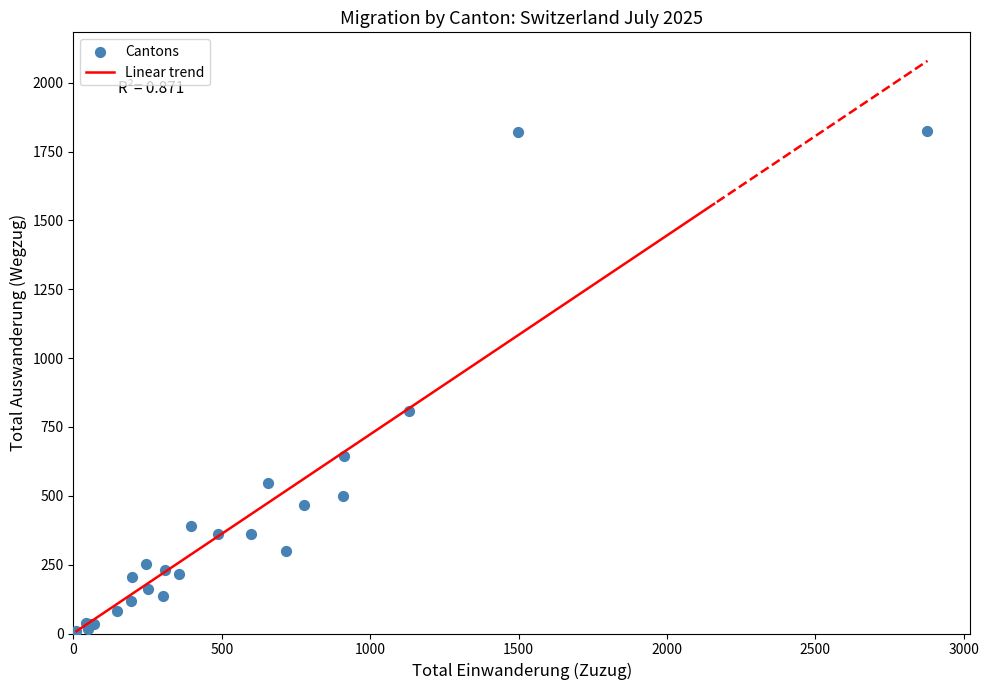

What Y value in the scatter plot is closest to 917?

808